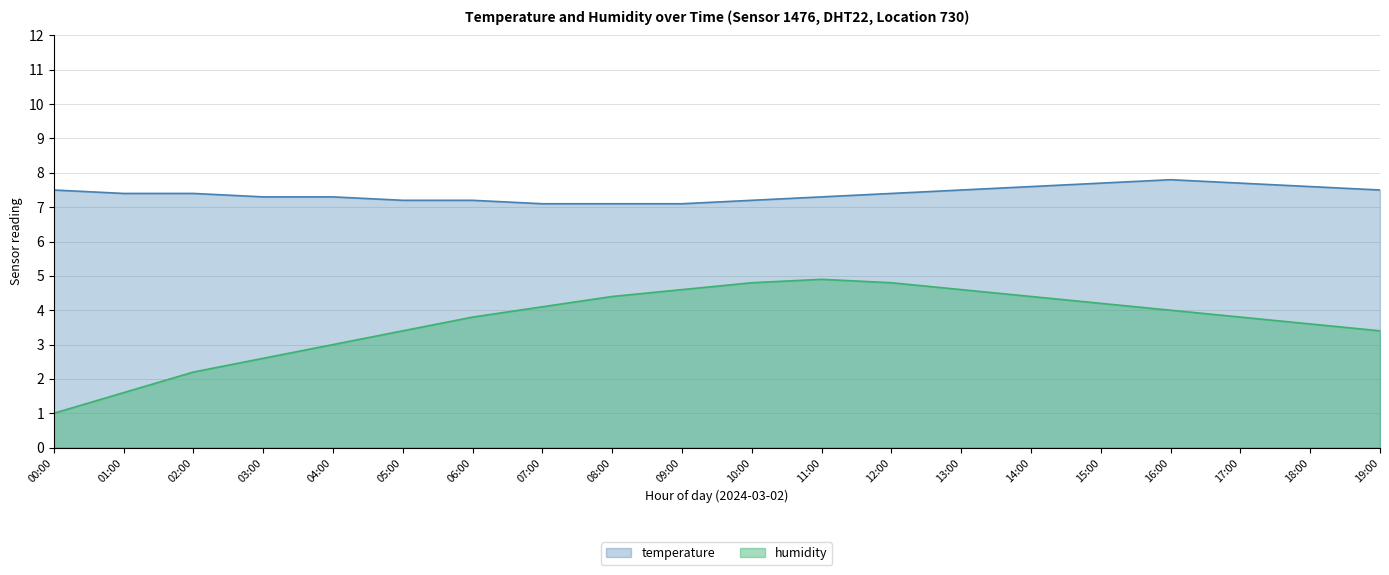

At how many categories does at least one series exceed 7?

20